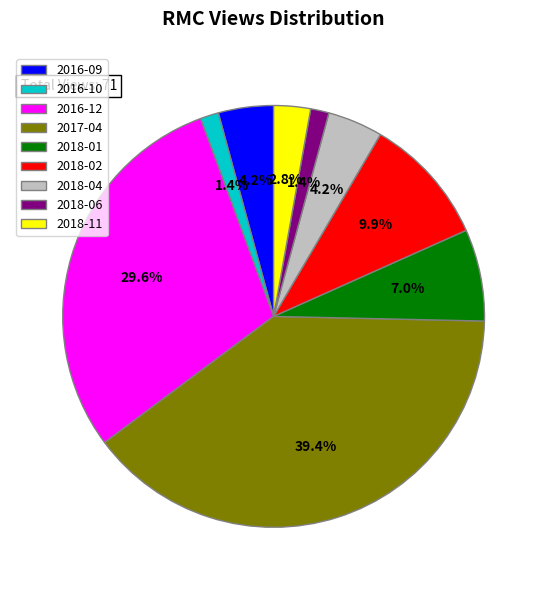

Is it true that 2018-04 is 16% of the pie?

False